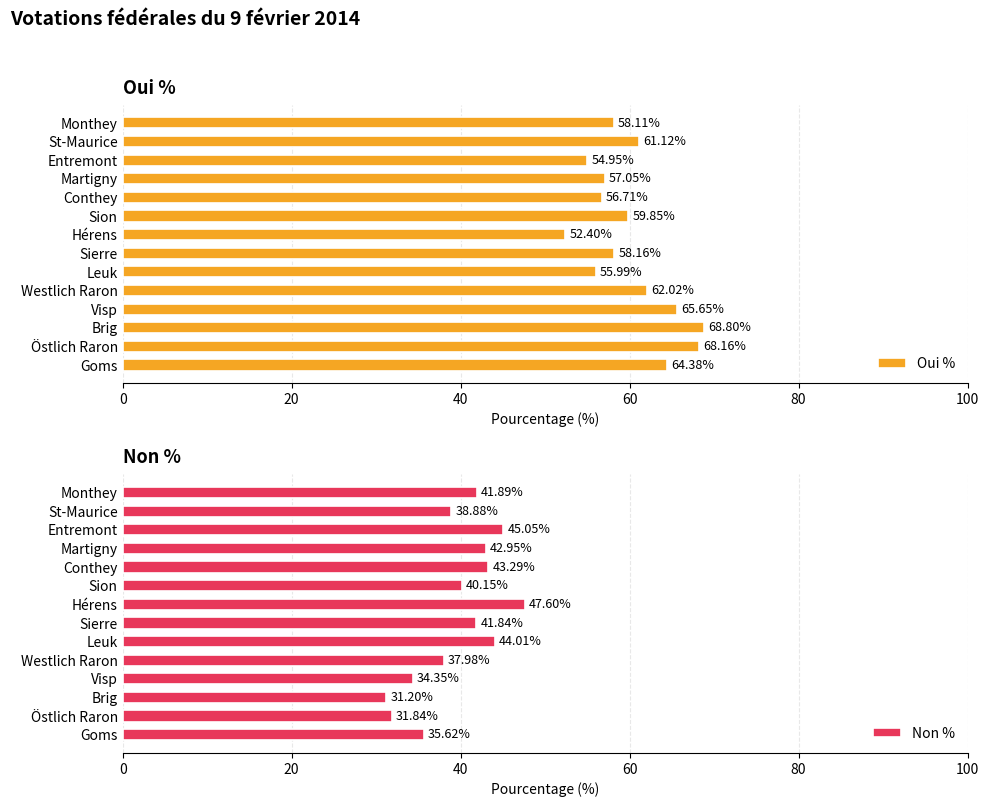

Which series has the largest range (max minus min)?

Non %